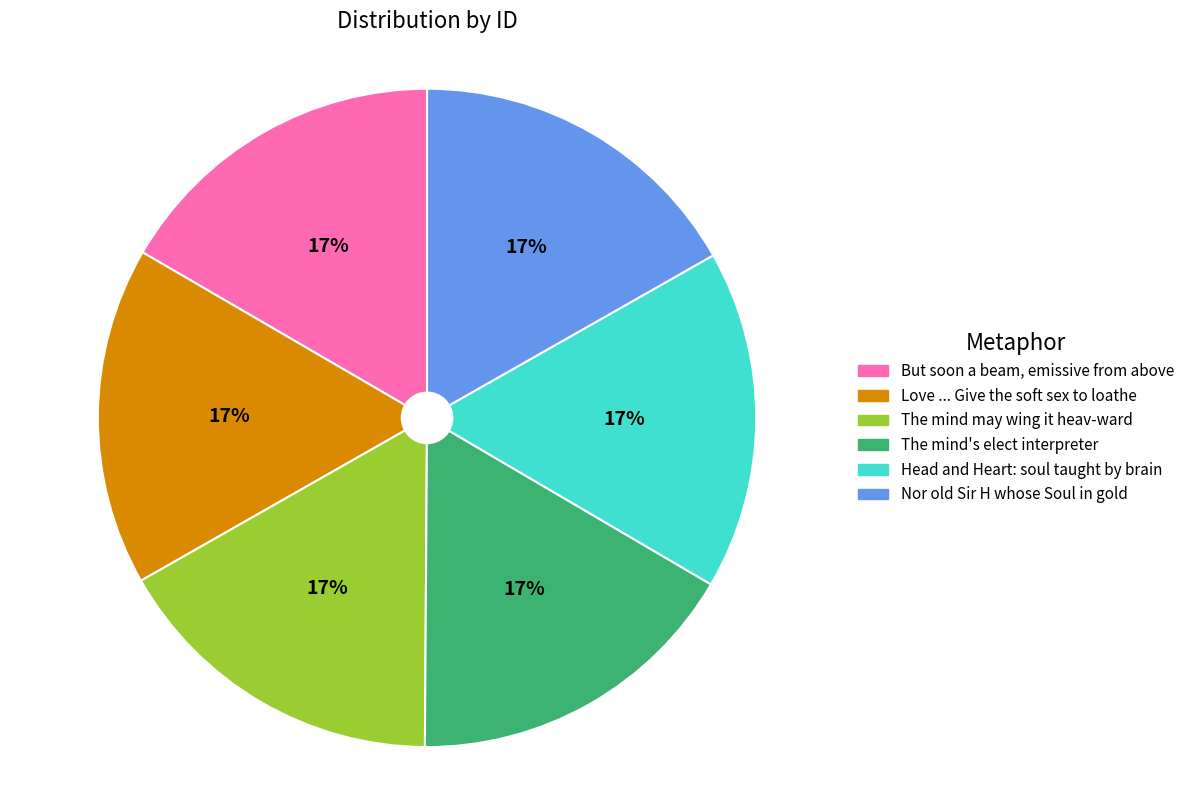

How many segments does this pie chart have?

6